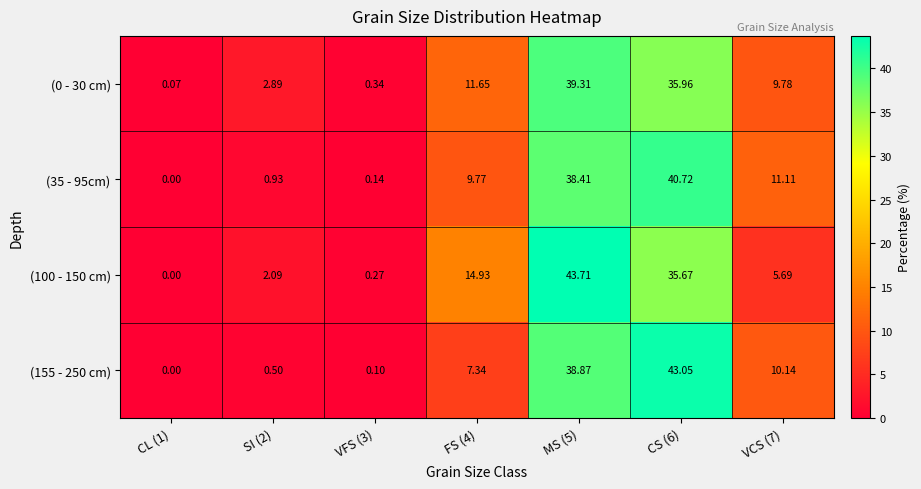

At VCS (7), list the series in order from smallest to largest.

(100 - 150 cm), (0 - 30 cm), (155 - 250 cm), (35 - 95cm)